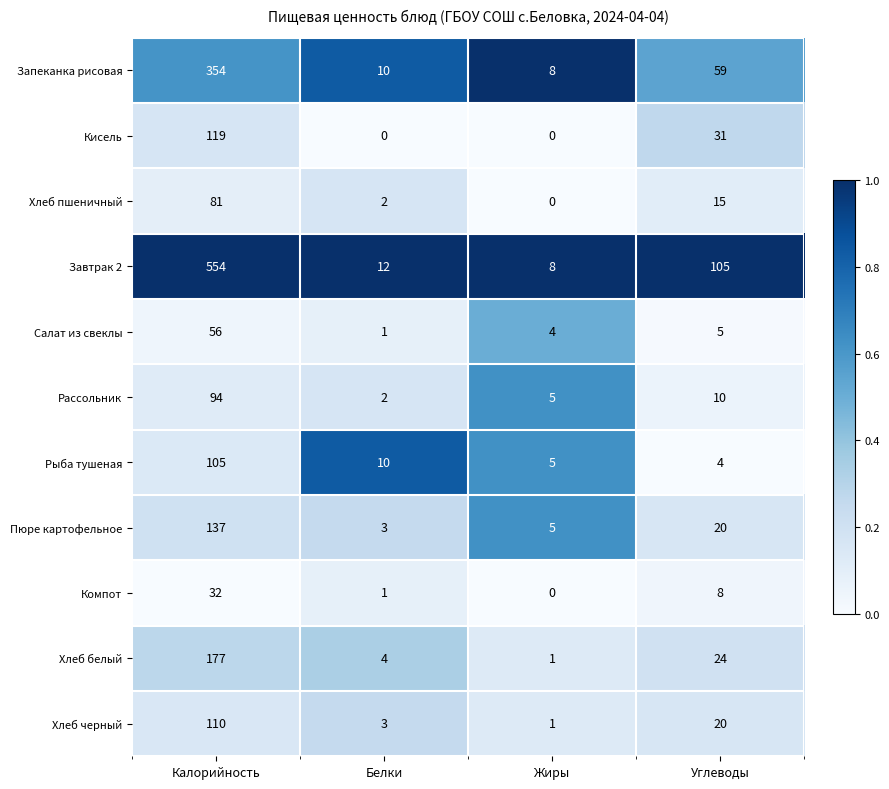

The value of Хлеб пшеничный at Белки is 2. True or false?

True